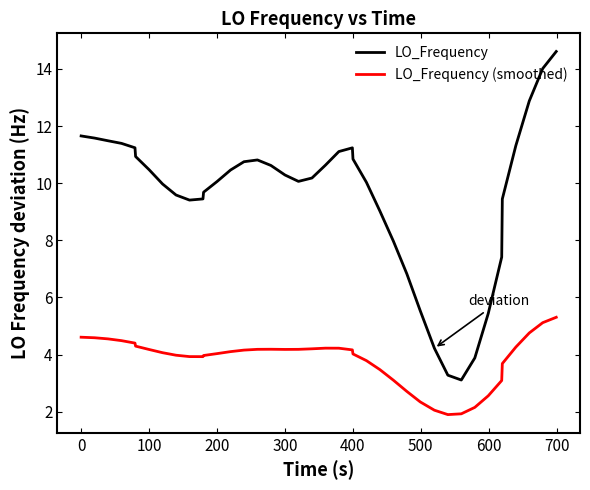

True or false: LO_Frequency and LO_Frequency (smoothed) intersect in this chart.

False